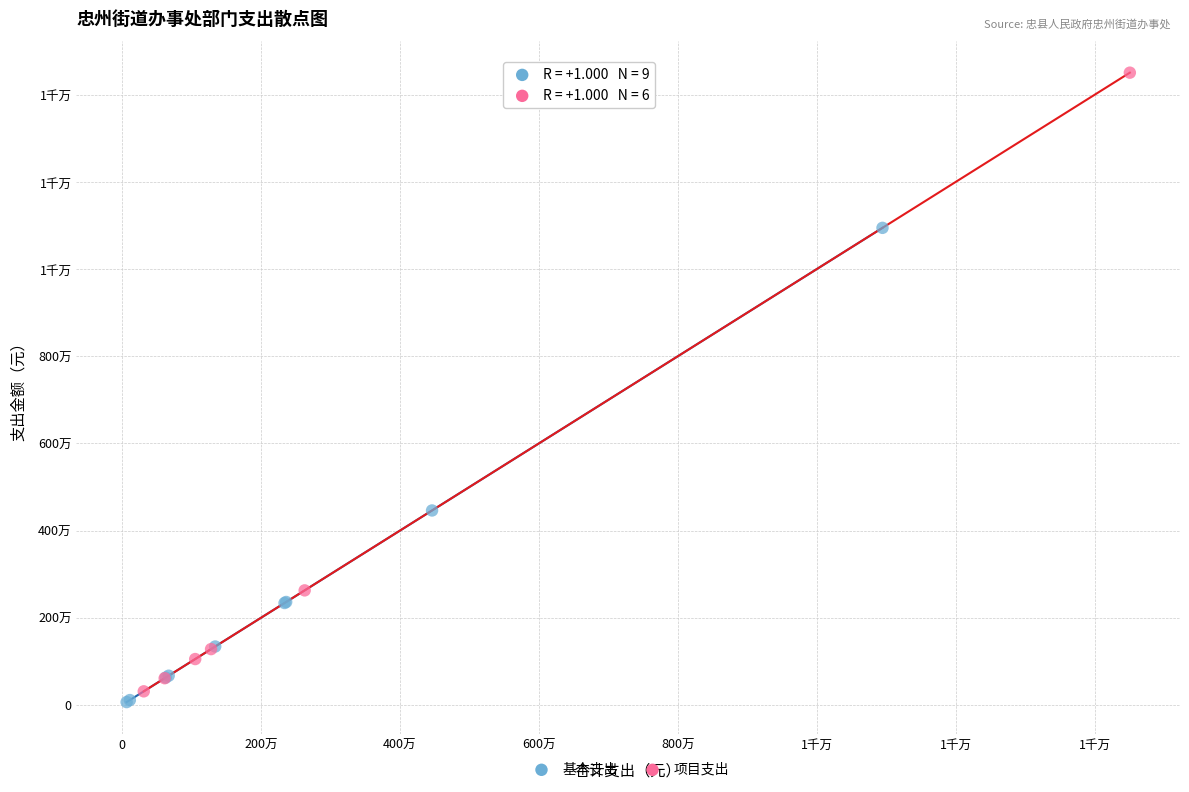

What are all the series names shown in the legend?

基本支出, 项目支出